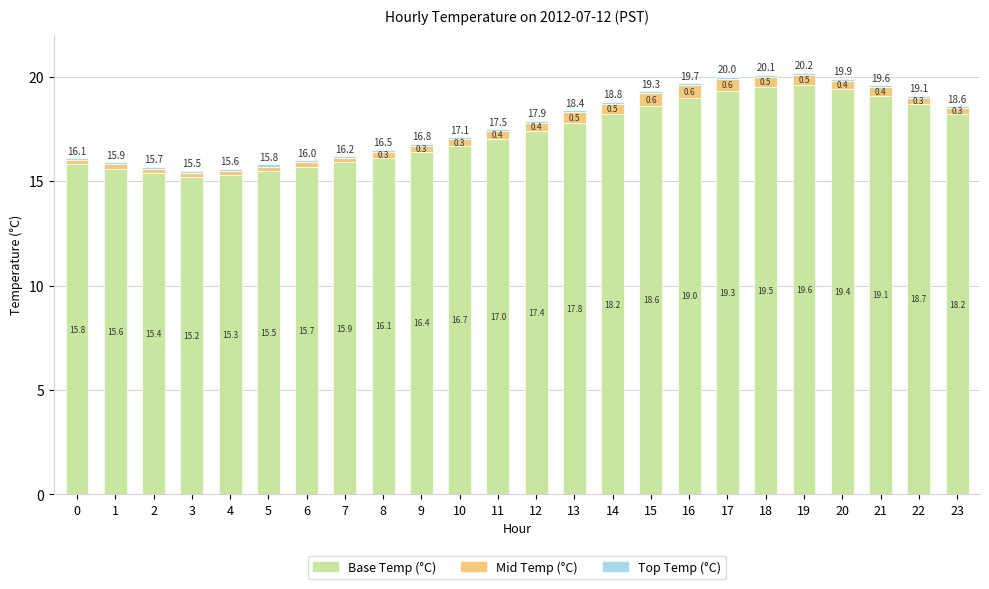

How many categories are shown in the chart?

24